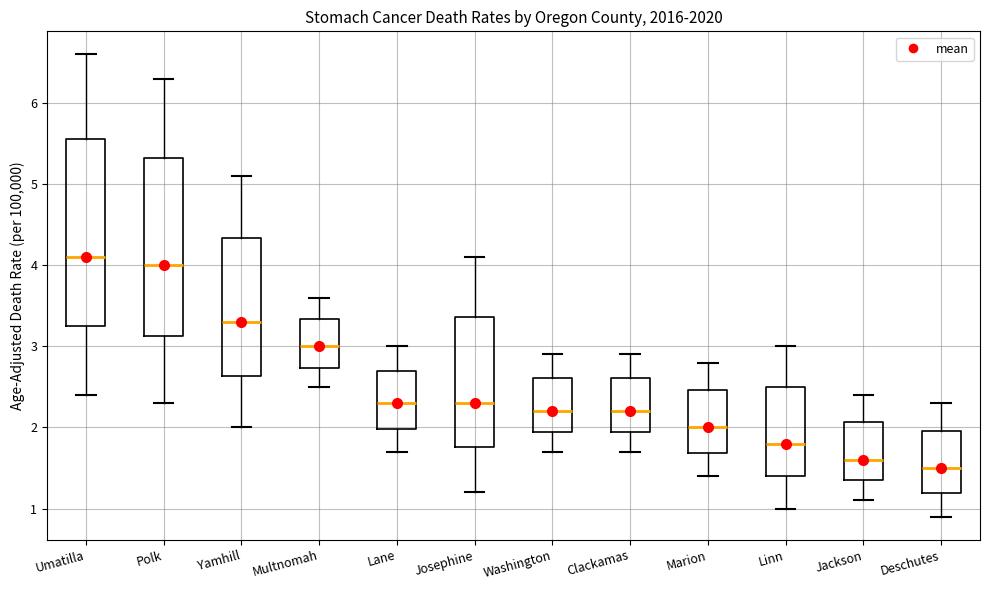

Reading left to right, read every box against the y-axis: the position of its median line, the range the box covers, and the ends of its whiskers. The values are not printed on the chart, so give them approximately, as read against the axis.

Umatilla: median 4.1, box 3.2 to 5.6, whiskers 2.4 to 6.6
Polk: median 4.0, box 3.1 to 5.3, whiskers 2.3 to 6.3
Yamhill: median 3.3, box 2.6 to 4.3, whiskers 2.0 to 5.1
Multnomah: median 3.0, box 2.7 to 3.3, whiskers 2.5 to 3.6
Lane: median 2.3, box 2.0 to 2.7, whiskers 1.7 to 3.0
Josephine: median 2.3, box 1.8 to 3.4, whiskers 1.2 to 4.1
Washington: median 2.2, box 1.9 to 2.6, whiskers 1.7 to 2.9
Clackamas: median 2.2, box 1.9 to 2.6, whiskers 1.7 to 2.9
Marion: median 2.0, box 1.7 to 2.5, whiskers 1.4 to 2.8
Linn: median 1.8, box 1.4 to 2.5, whiskers 1.0 to 3.0
Jackson: median 1.6, box 1.4 to 2.1, whiskers 1.1 to 2.4
Deschutes: median 1.5, box 1.2 to 2.0, whiskers 0.9 to 2.3